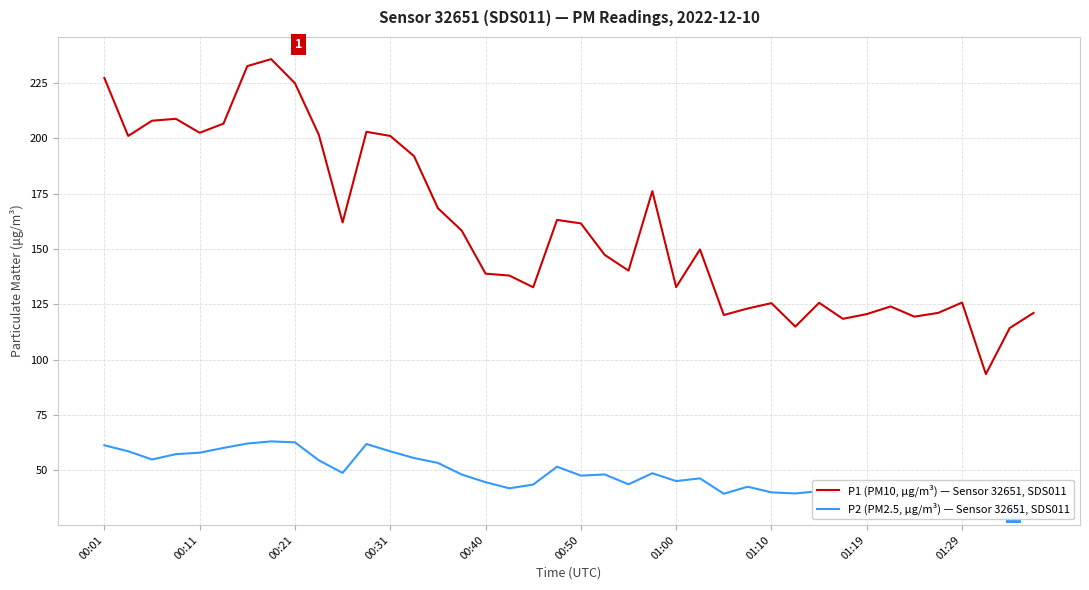

True or false: P1 (PM10, µg/m³) — Sensor 32651, SDS011 has a value of 165.9 at 01:29.

False